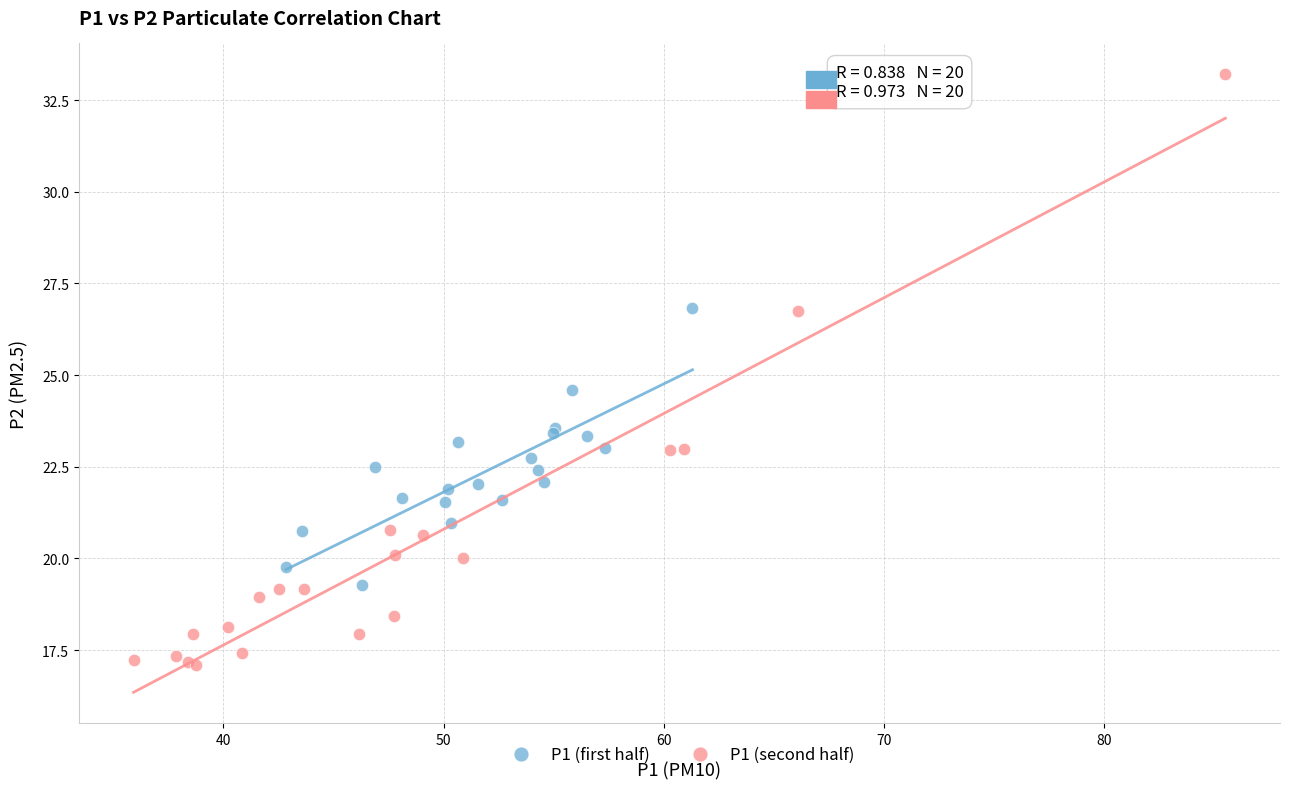

What are all the series names shown in the legend?

P1 (first half), P1 (second half)